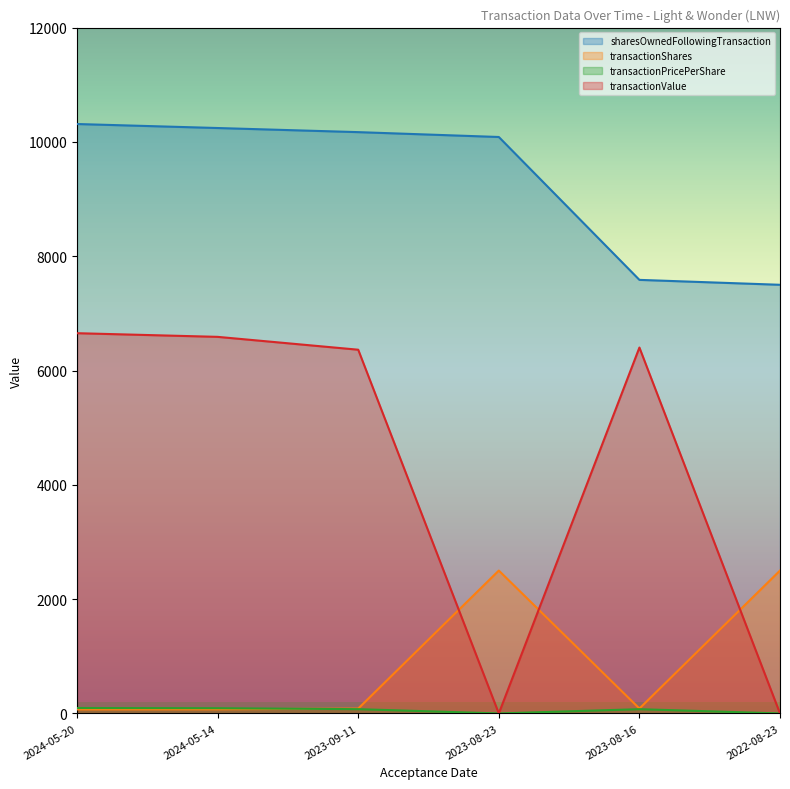

What is the average value of the transactionPricePerShare series?

56.0